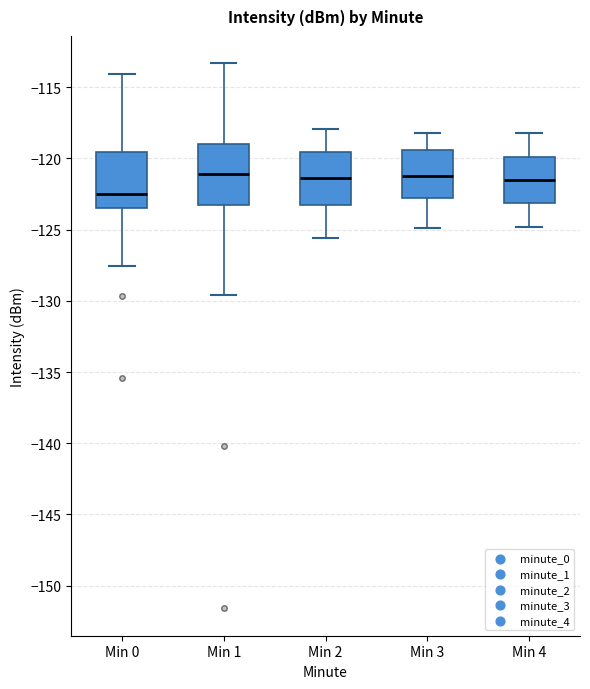

Reading left to right, read every box against the y-axis: the position of its median line, the range the box covers, and the ends of its whiskers. The values are not printed on the chart, so give them approximately, as read against the axis.

Min 0: median -122.5, box -123.5 to -119.5, whiskers -127.5 to -114.0
Min 1: median -121.0, box -123.0 to -119.0, whiskers -129.5 to -113.5
Min 2: median -121.5, box -123.5 to -119.5, whiskers -125.5 to -118.0
Min 3: median -121.0, box -122.5 to -119.5, whiskers -125.0 to -118.0
Min 4: median -121.5, box -123.0 to -120.0, whiskers -125.0 to -118.0